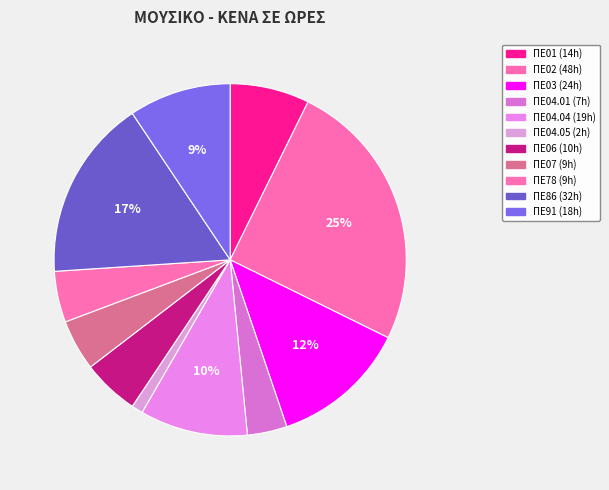

Rank the categories by value from lowest to highest.

ΠΕ04.05, ΠΕ04.01, ΠΕ07, ΠΕ78, ΠΕ06, ΠΕ01, ΠΕ91, ΠΕ04.04, ΠΕ03, ΠΕ86, ΠΕ02